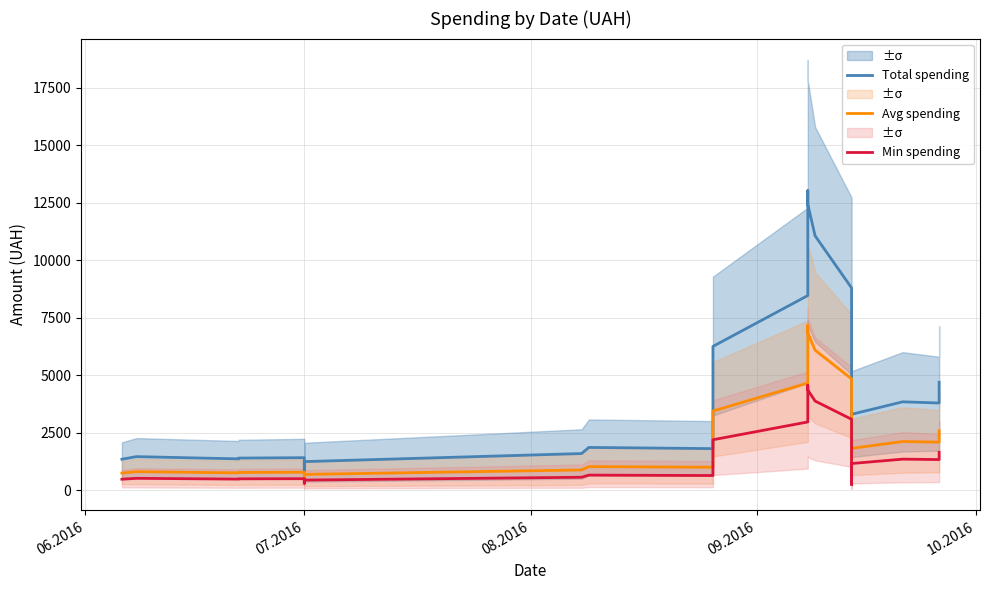

True or false: Min spending and Total spending intersect in this chart.

False